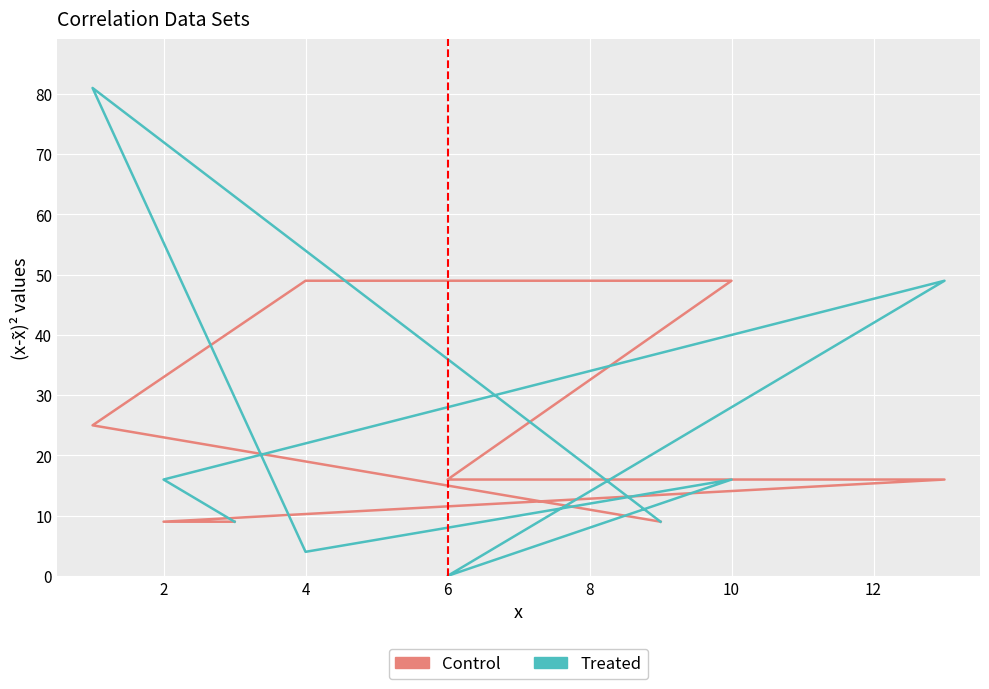

How many times do Treated and Control cross each other?

2